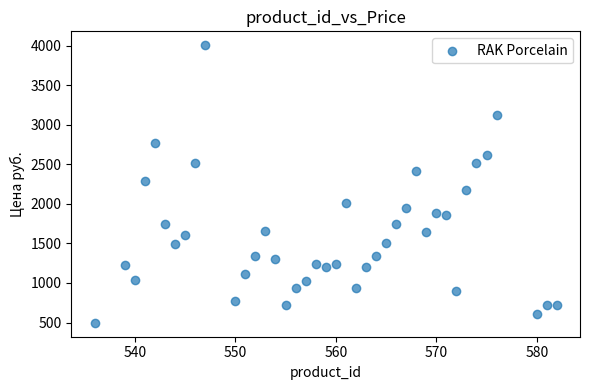

What is the range of Y values (max minus min)?

3510